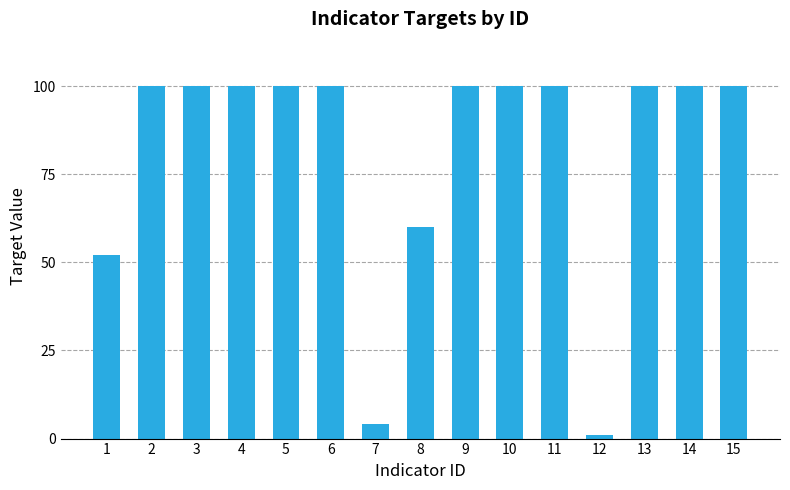

Which has a higher value, 3 or 7?

3